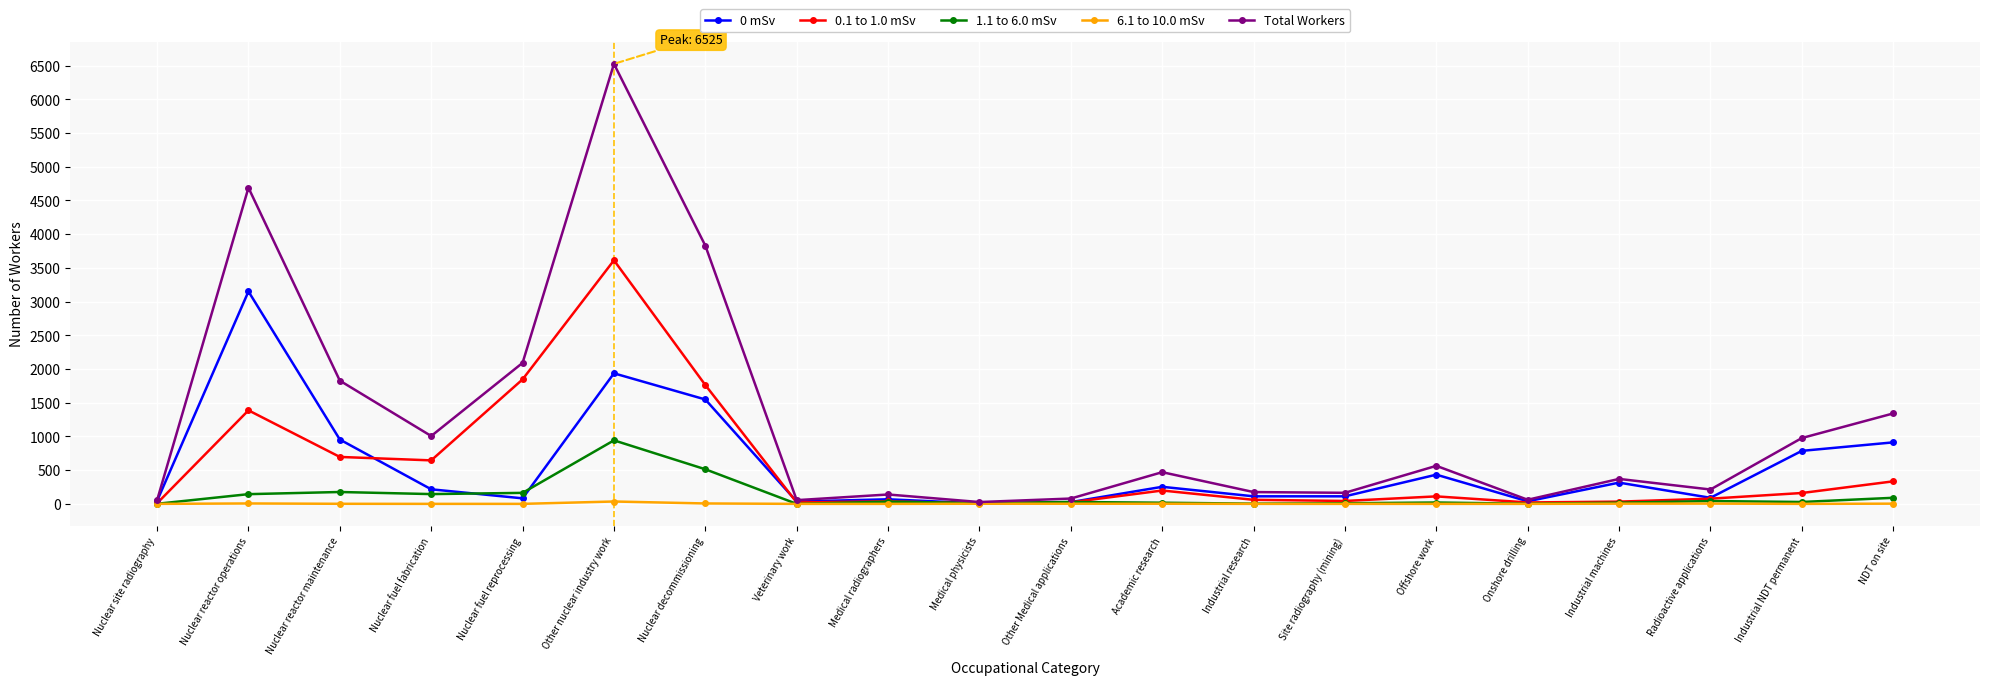

What is the label of the 16th point from the right?

Nuclear fuel reprocessing